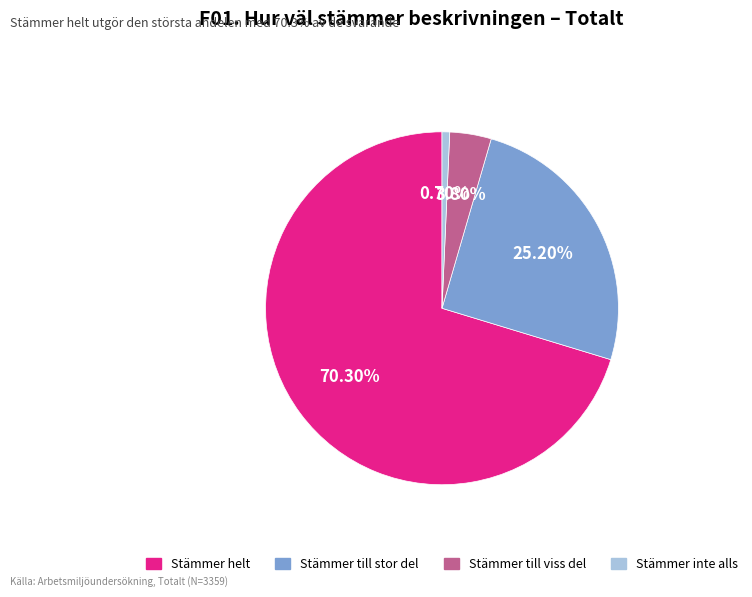

How many slices are in this pie chart?

4